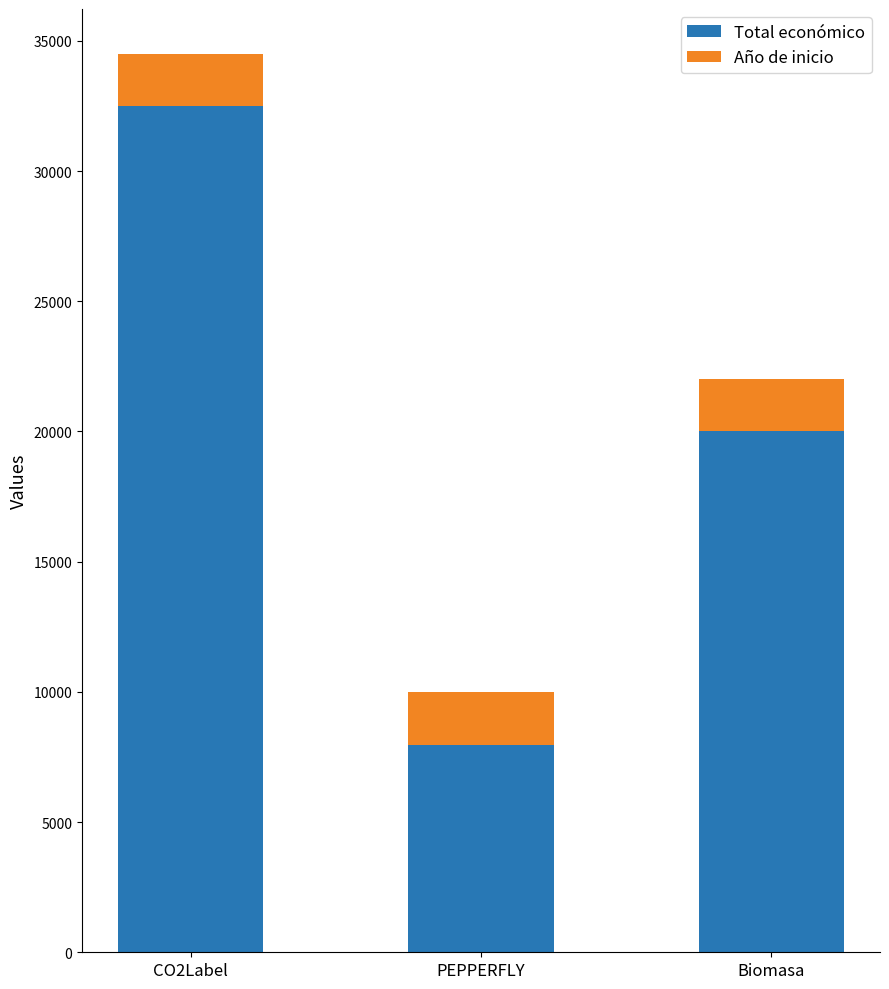

The Total económico series shows 27880 at Biomasa. True or false?

False